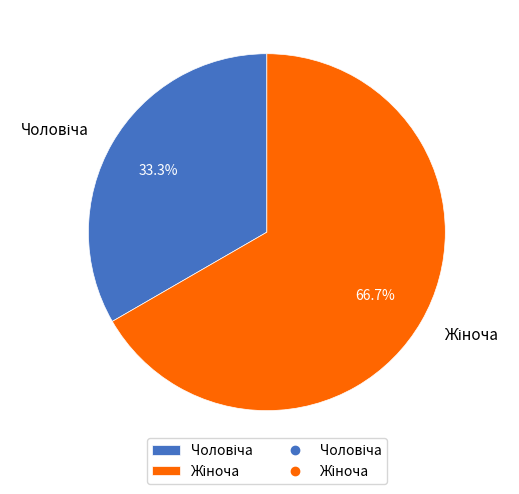

Is there a majority slice in this chart?

Yes